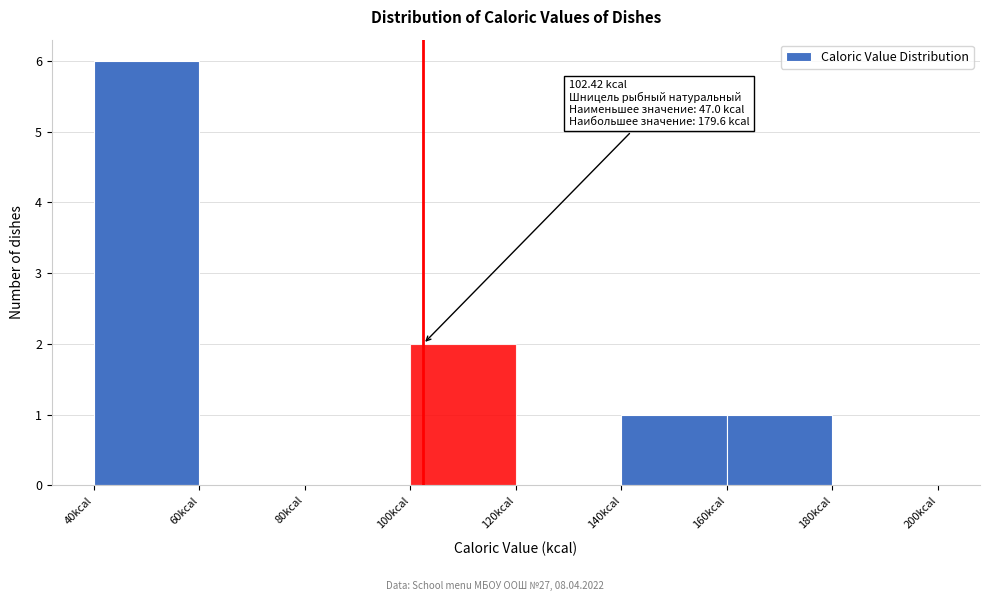

Over which range of the x-axis is the bar tallest?

40 to 60